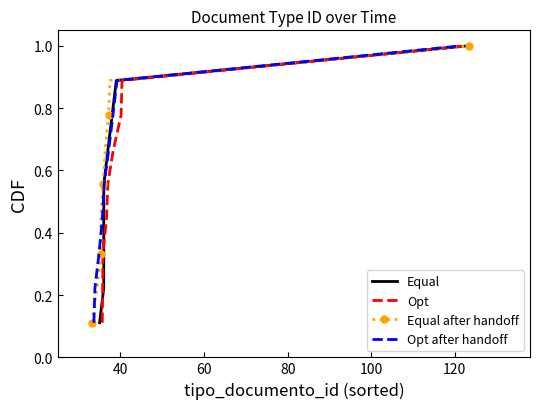

What is the greatest value displayed?

1.0